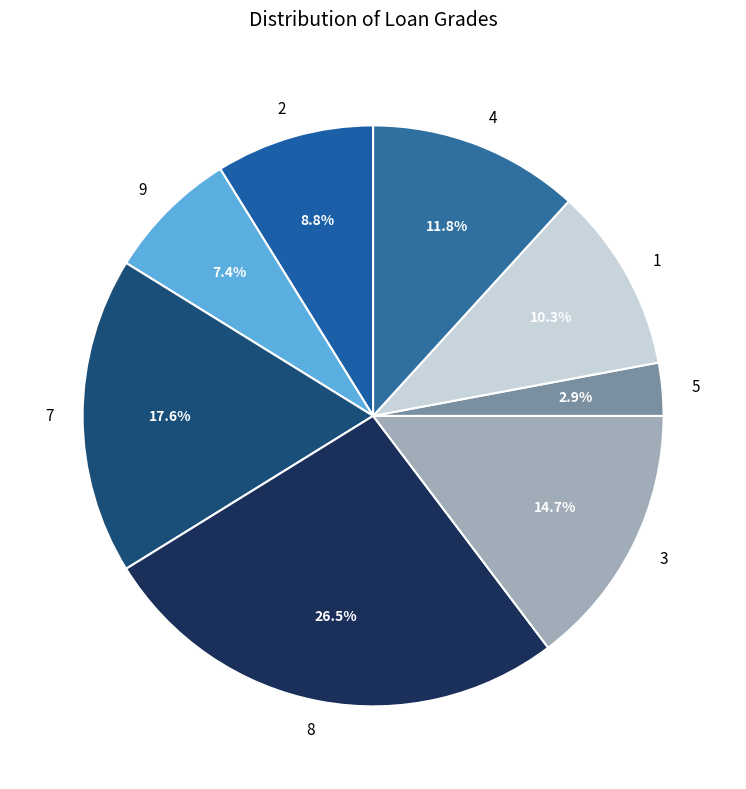

Do 5 and 8 together represent more than half of the pie?

No